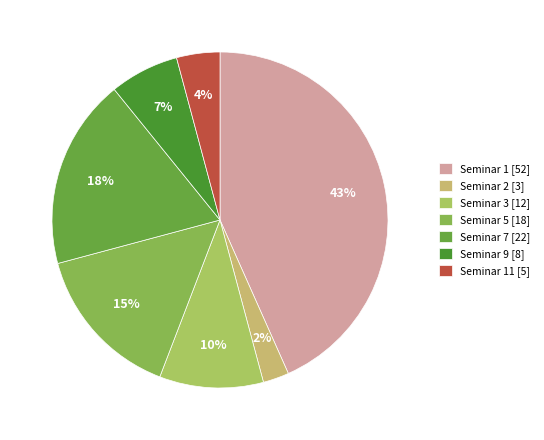

Count the number of slices in the pie.

7